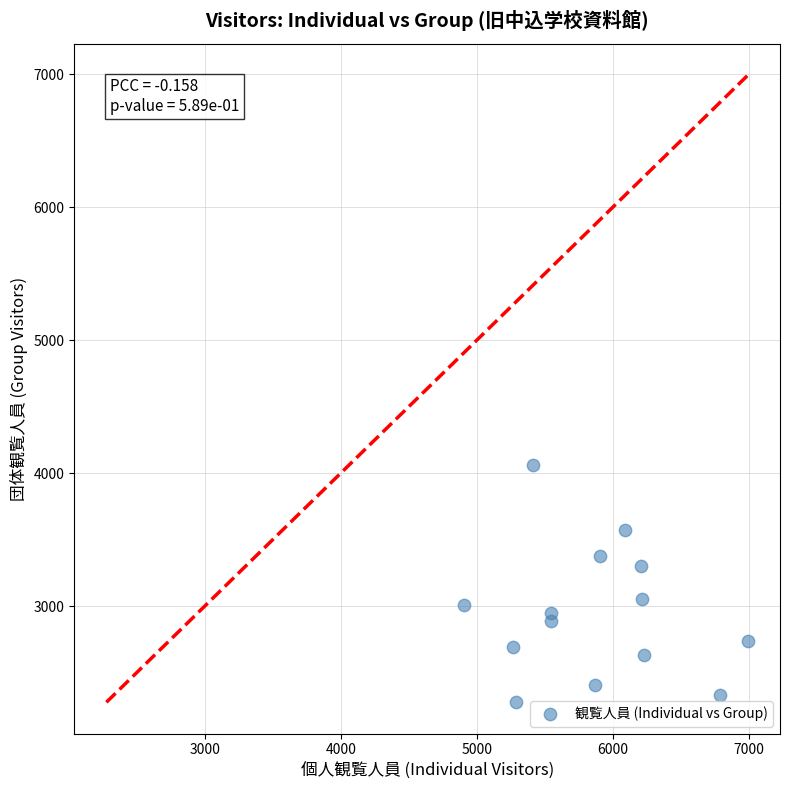

What is the range of X values (max minus min)?

2087